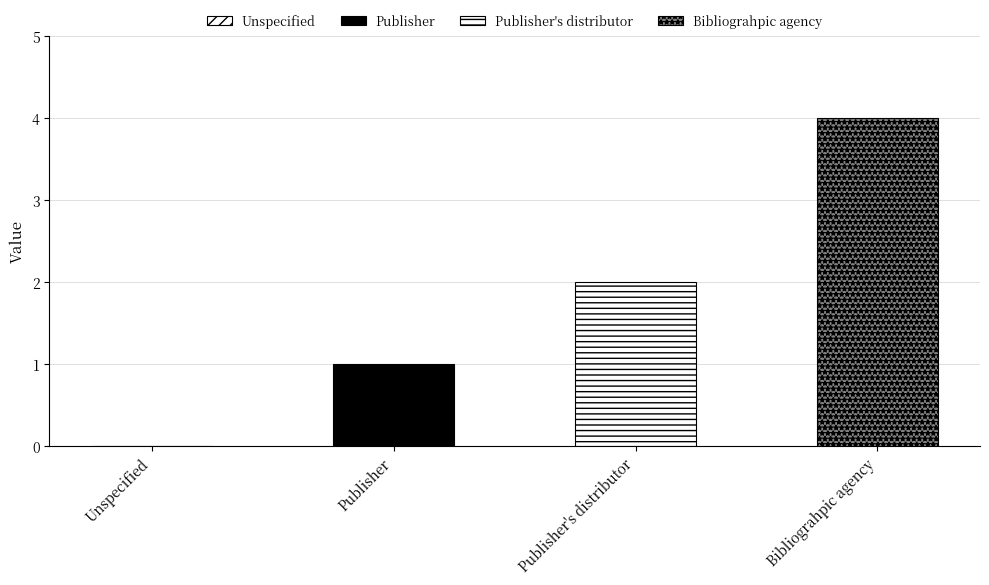

What is the greatest value displayed?

4